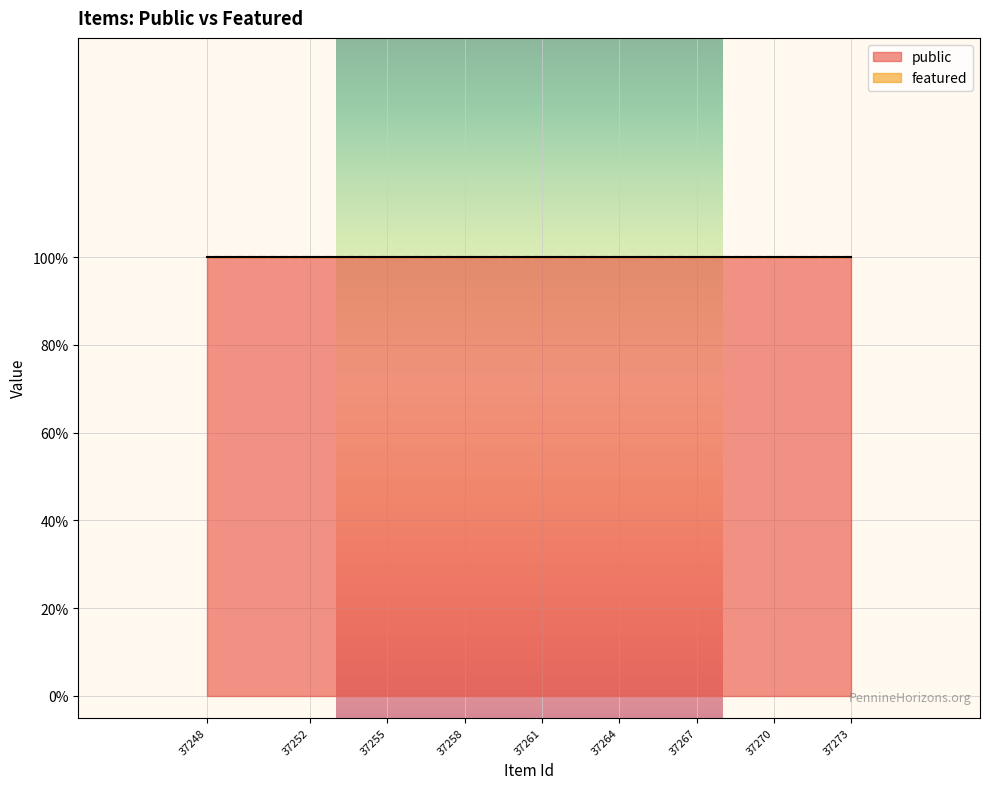

List the series in order of their peak value, highest first.

public, featured